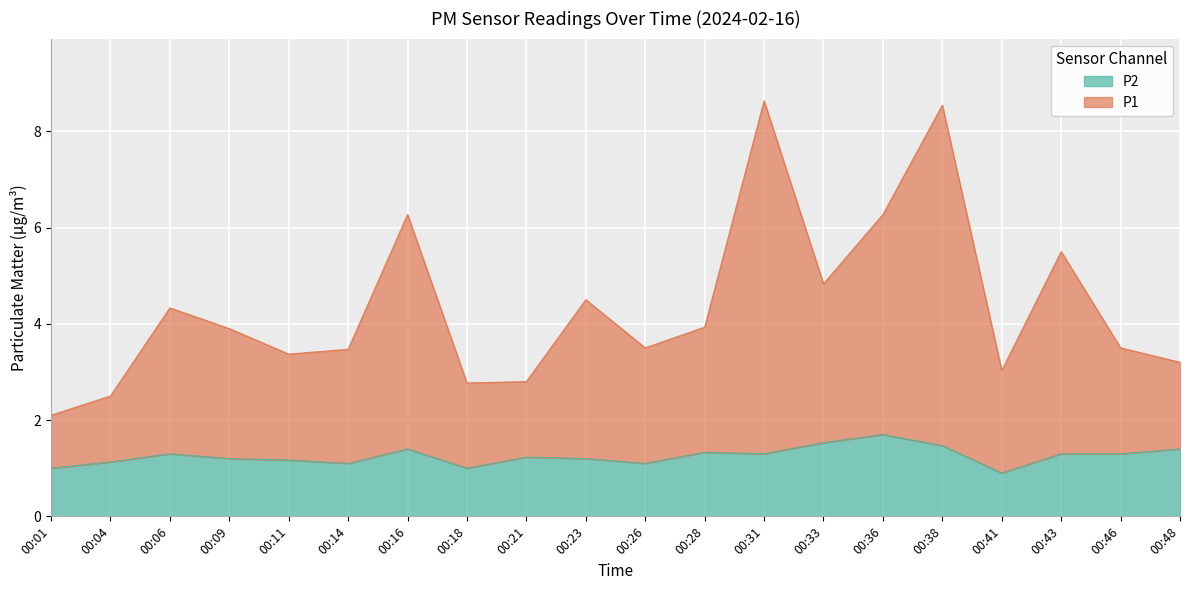

What is the difference between the highest and lowest values at 00:28?

2.6